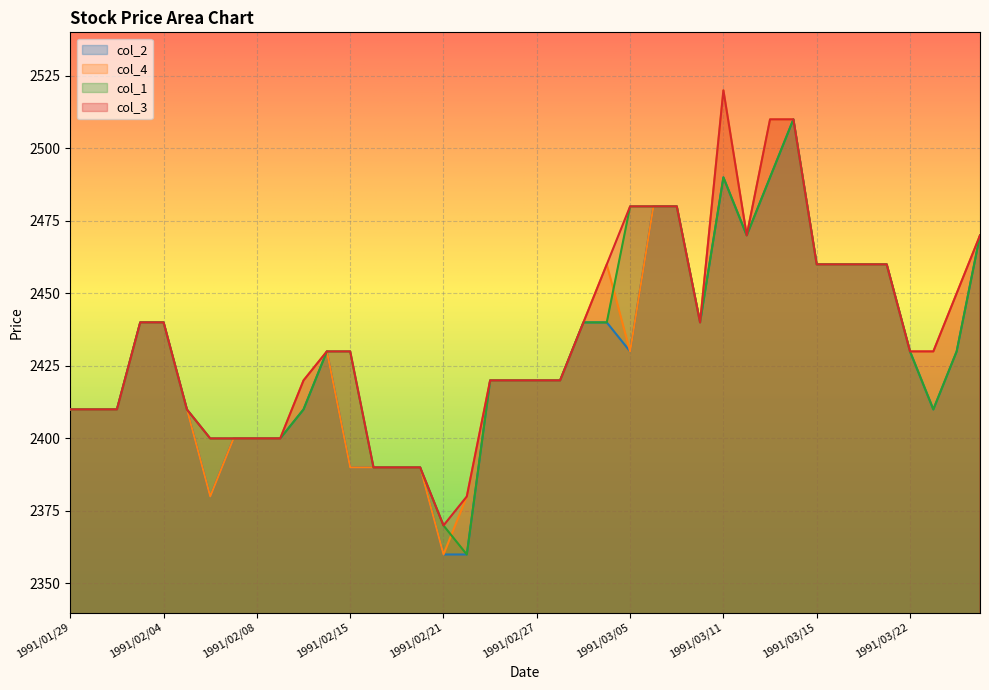

Is it true that col_3 equals 2400 at 1991/02/08?

True